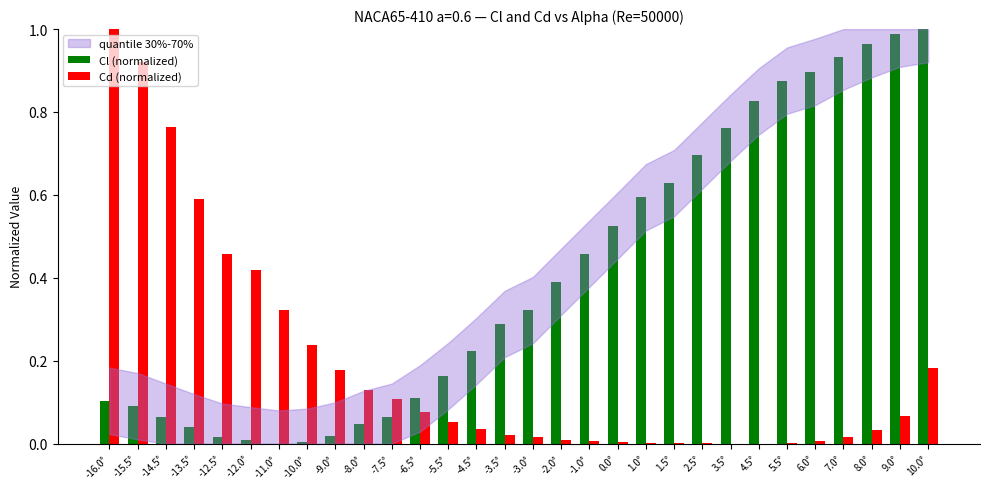

At which category is the sum across all series the highest?

10.0°